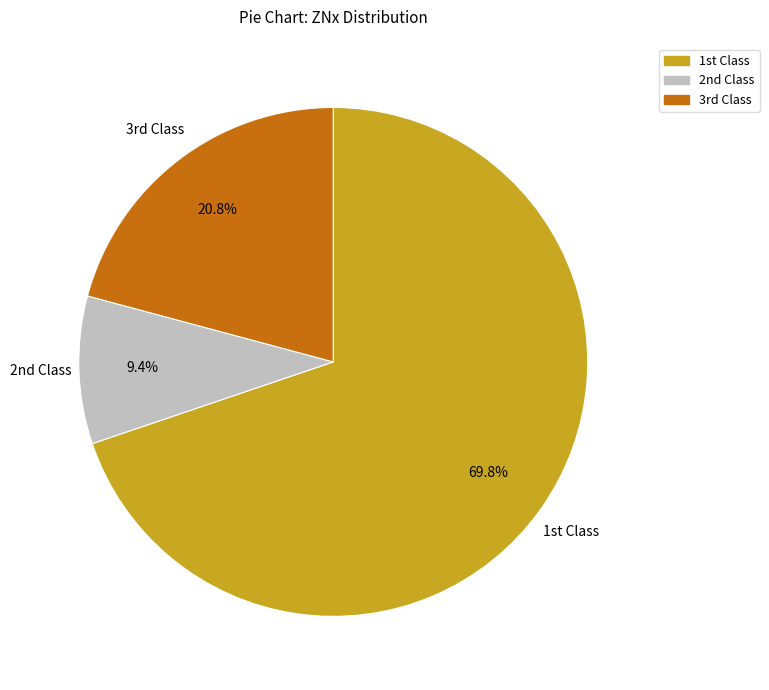

Which category has the smallest portion of the pie?

2nd Class